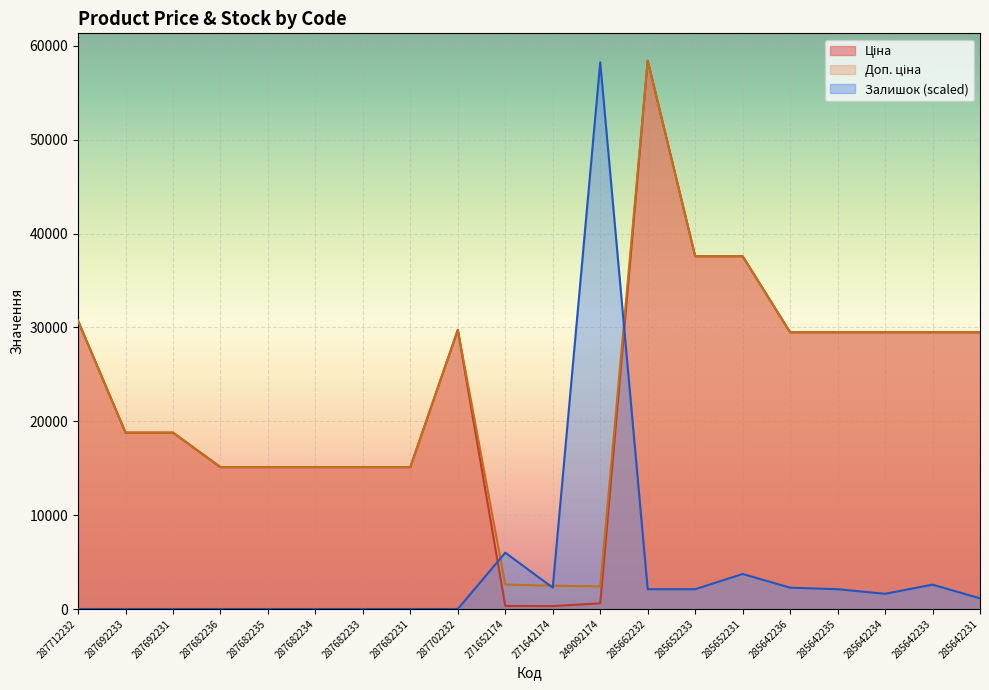

What is the approximate value of Ціна at 287692231?

18796.8